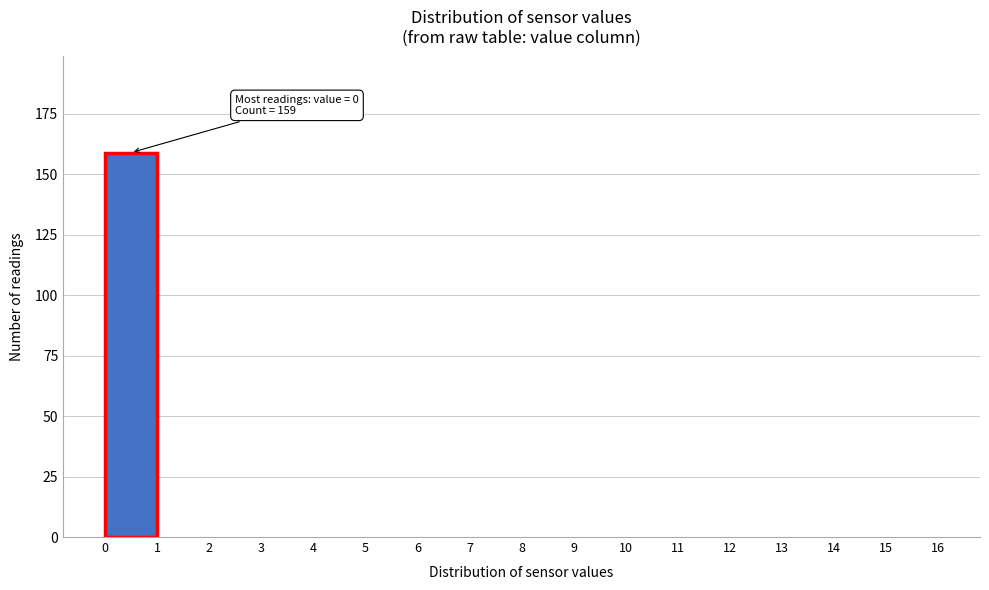

Over which range of the x-axis is the bar tallest?

0 to 1